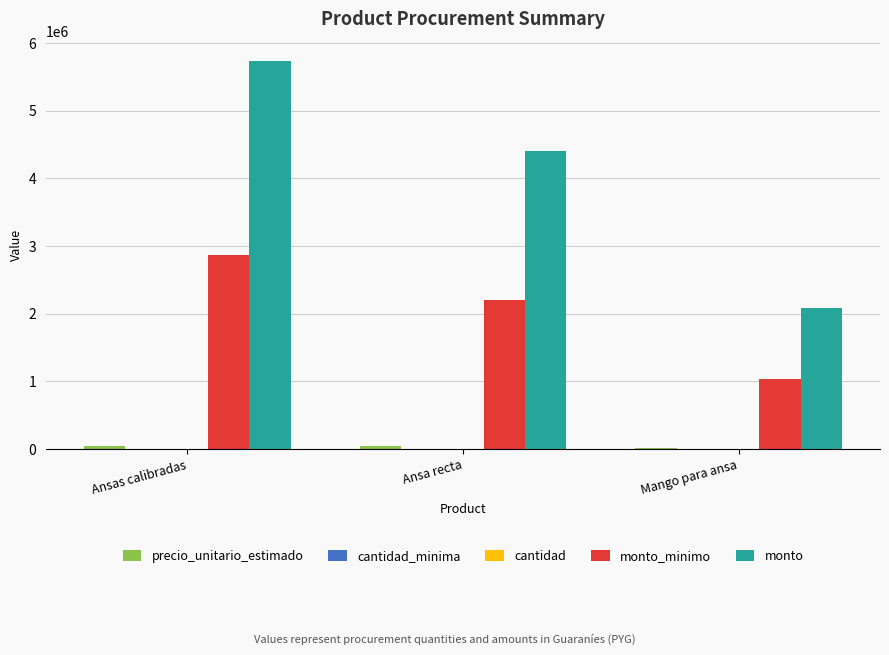

How many distinct data groups are displayed?

5